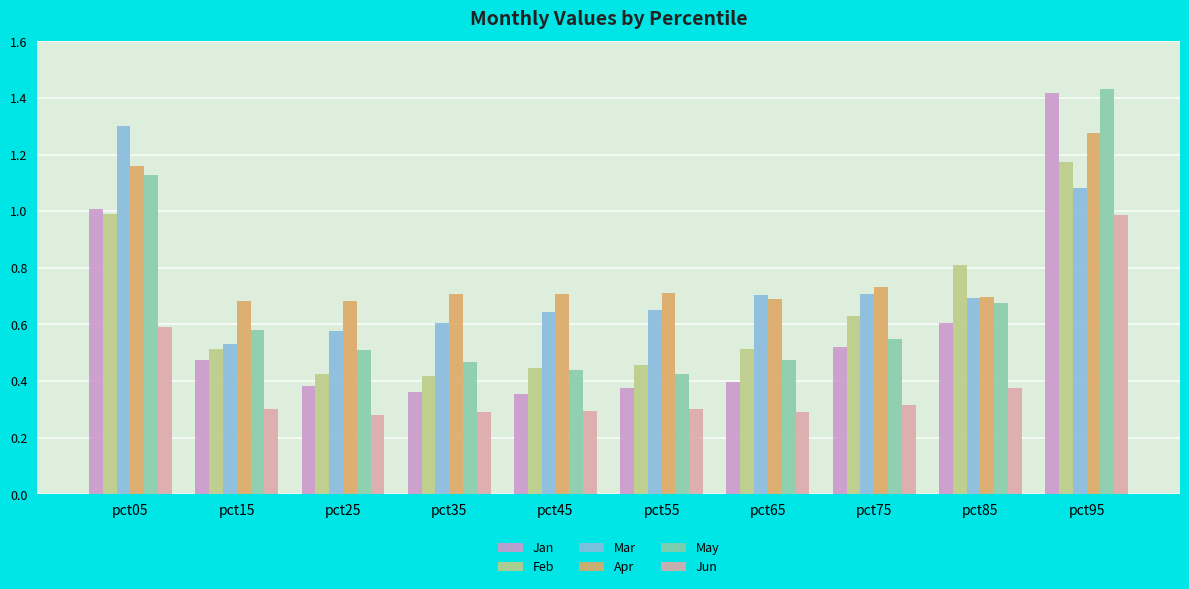

Which category has the highest value in the Mar series?

pct05